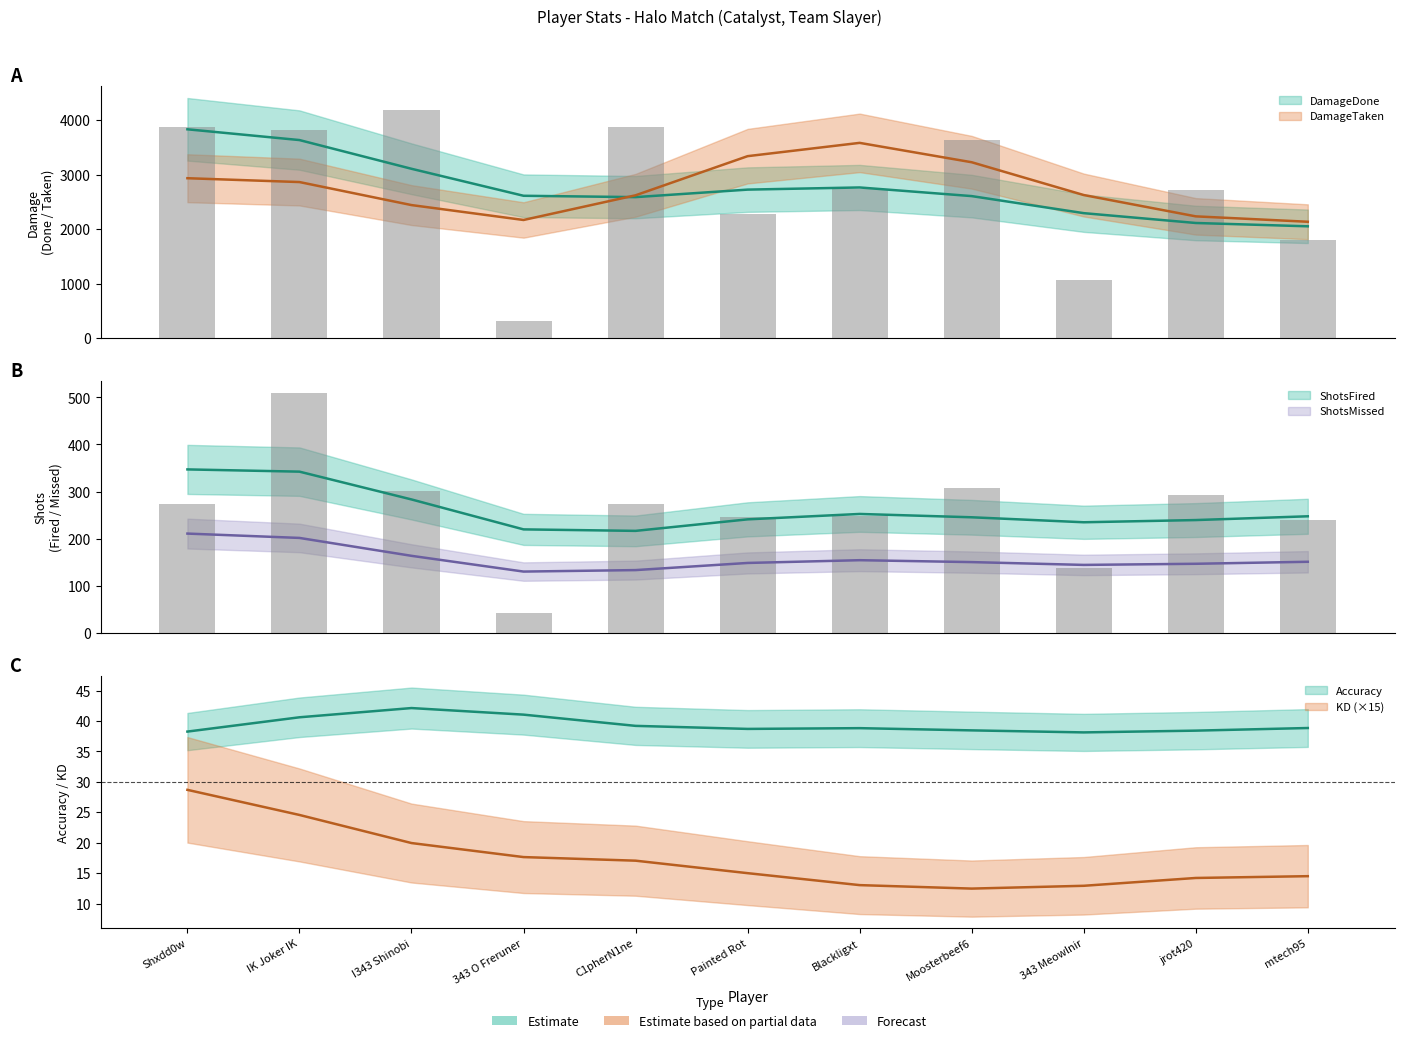

True or false: Accuracy has a value of 22.5 at jrot420.

False